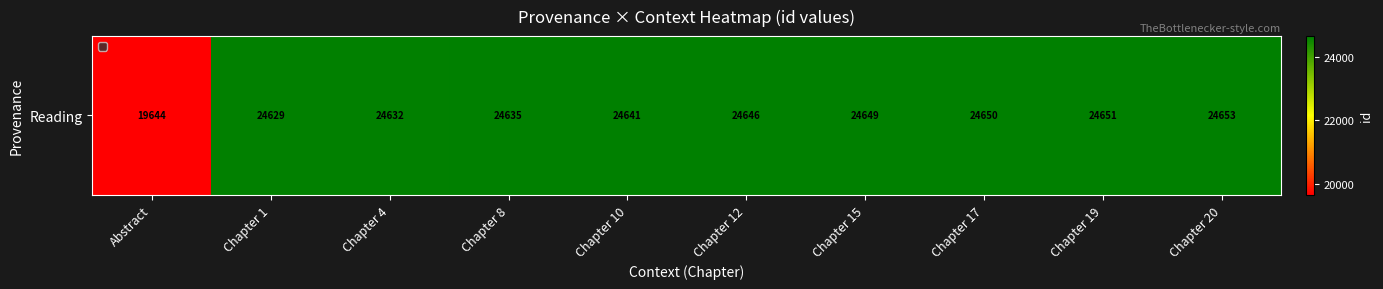

Reading left to right, extract all data points from this chart.

19644	24629	24632	24635	24641	24646	24649	24650	24651	24653